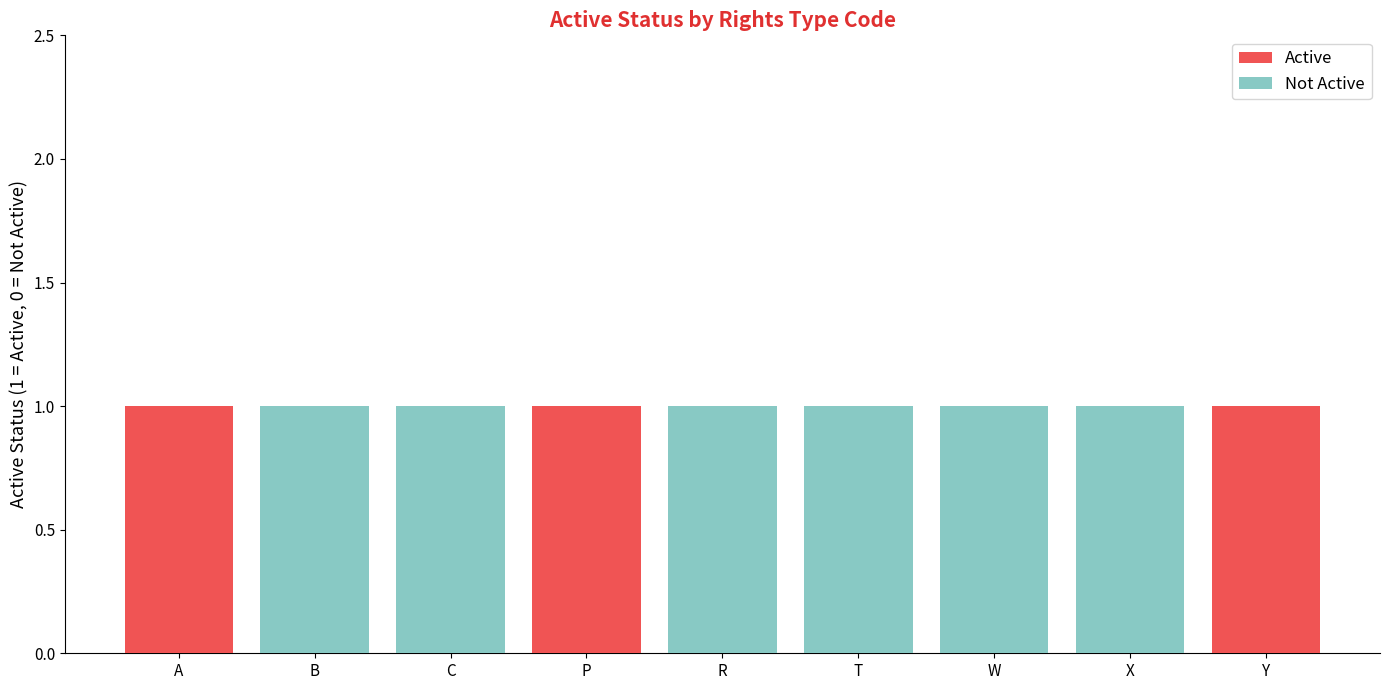

Is it true that Active equals 1 at B?

False